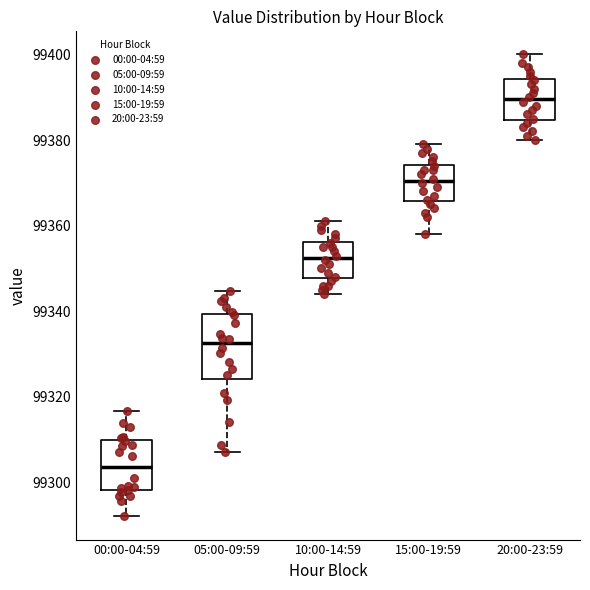

Which box is the tallest, from its lower edge to its upper edge?

05:00-09:59